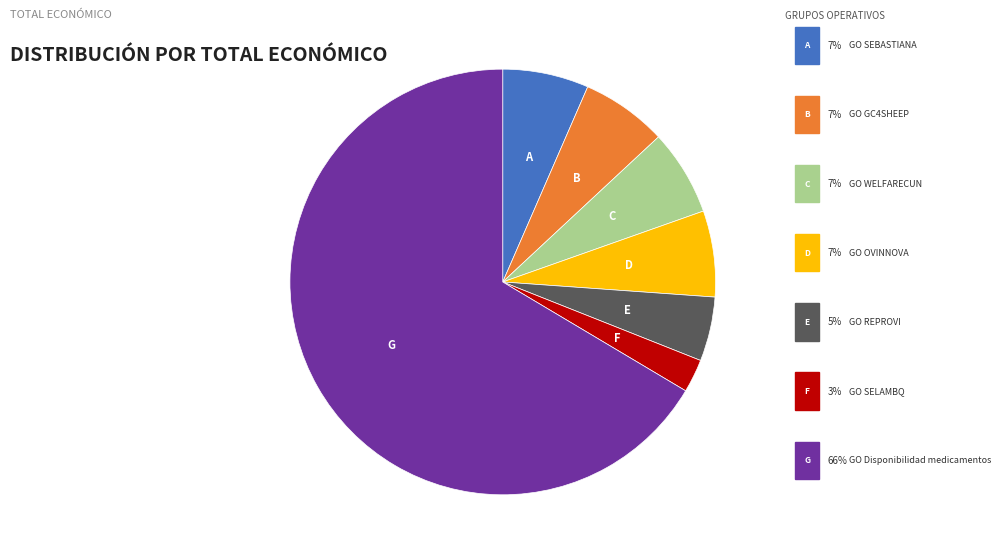

What is the majority slice?

Disponibilidad de medicamentos